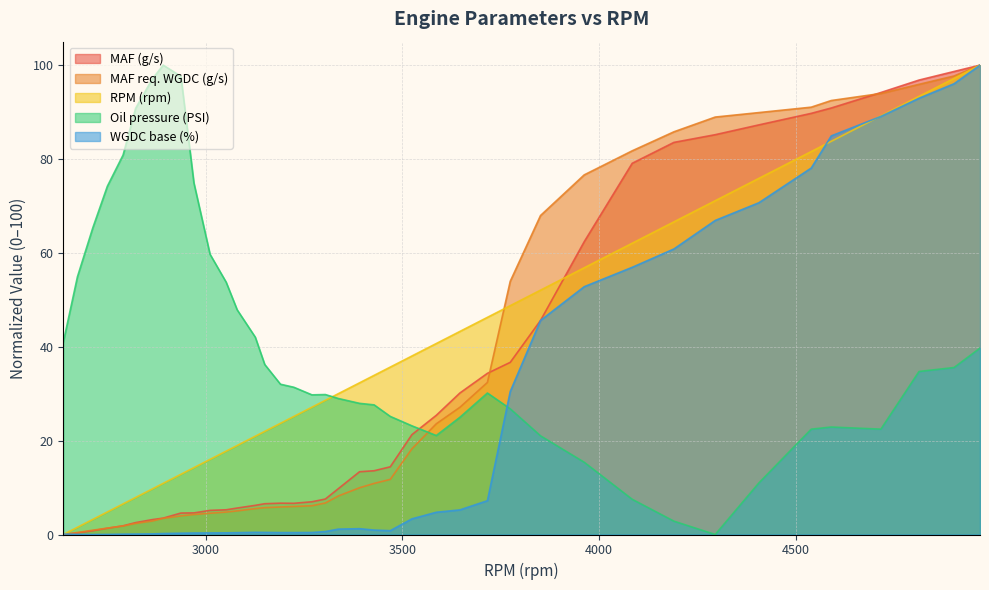

How many positive values does the Oil pressure (PSI) series have?

39